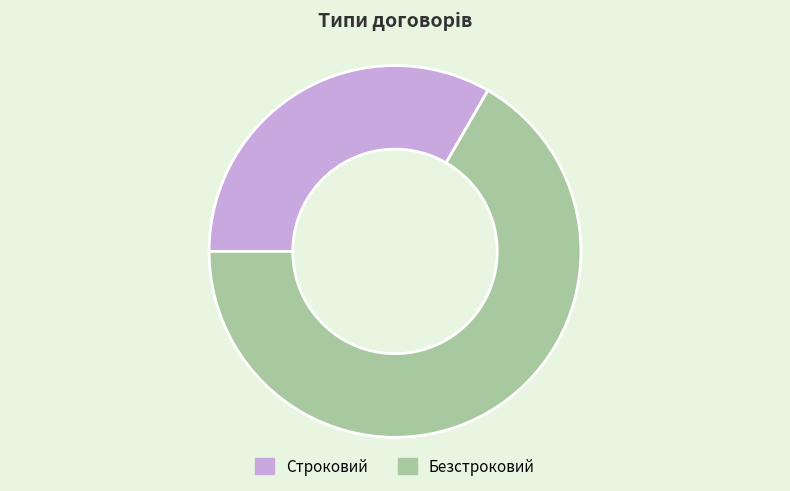

Is it true that Безстроковий is 67% of the pie?

True